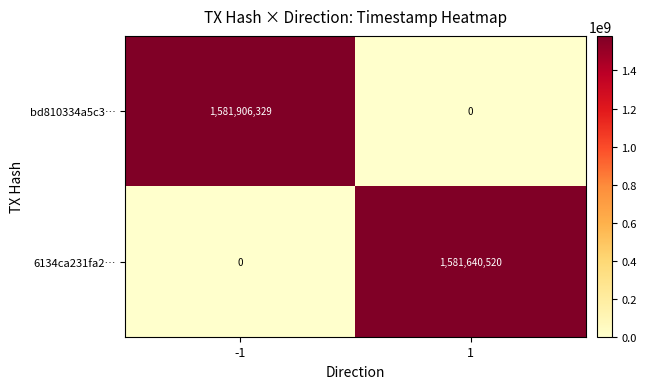

Which label corresponds to the largest value in the chart?

-1